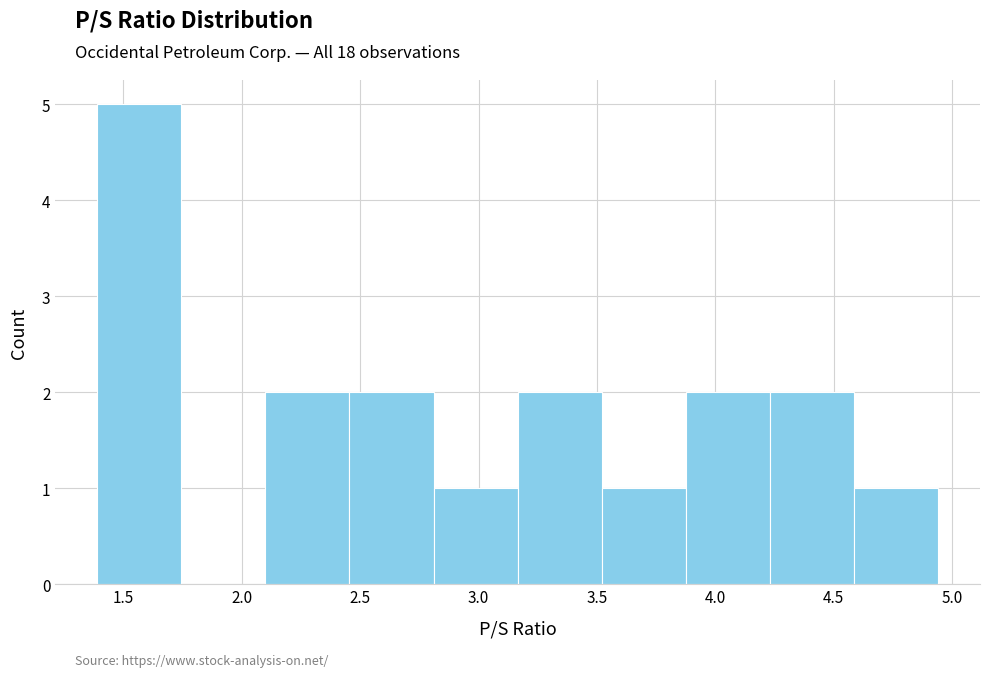

Reading left to right, list every bar in this chart as the range it spans on the x-axis followed by its height. Neither the bar edges nor the heights are printed on the chart, so give them approximately, as read against the axes.

1.390 to 1.745: 5
1.745 to 2.100: 0
2.100 to 2.455: 2
2.455 to 2.810: 2
2.810 to 3.165: 1
3.165 to 3.520: 2
3.520 to 3.875: 1
3.875 to 4.230: 2
4.230 to 4.585: 2
4.585 to 4.940: 1